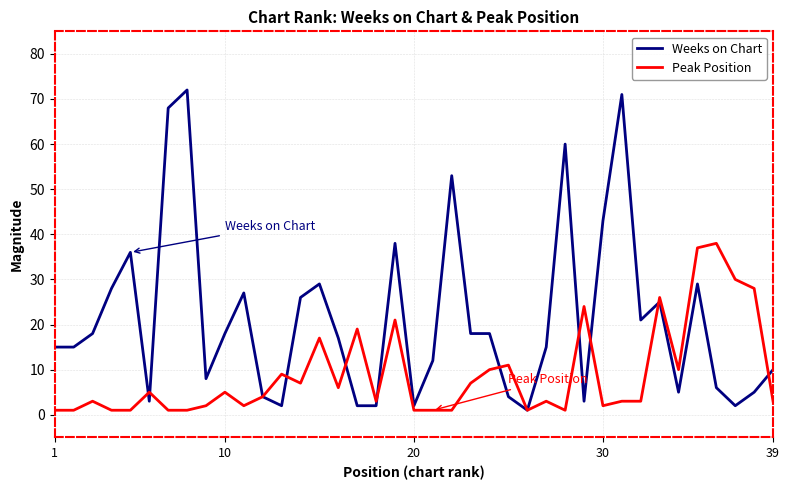

Which series has the largest range (max minus min)?

Weeks on Chart